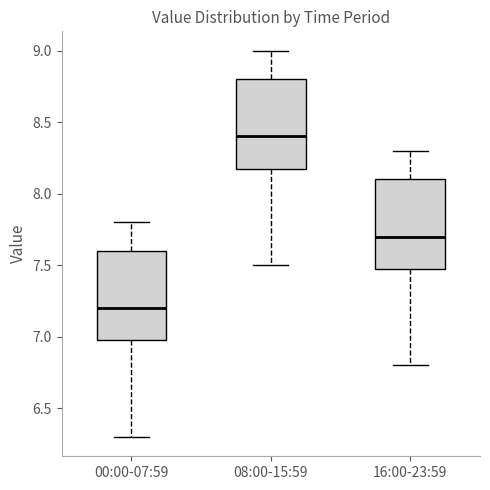

Reading left to right, read every box against the y-axis: the position of its median line, the range the box covers, and the ends of its whiskers. The values are not printed on the chart, so give them approximately, as read against the axis.

00:00-07:59: median 7.2, box 7.0 to 7.6, whiskers 6.3 to 7.8
08:00-15:59: median 8.4, box 8.2 to 8.8, whiskers 7.5 to 9.0
16:00-23:59: median 7.7, box 7.5 to 8.1, whiskers 6.8 to 8.3